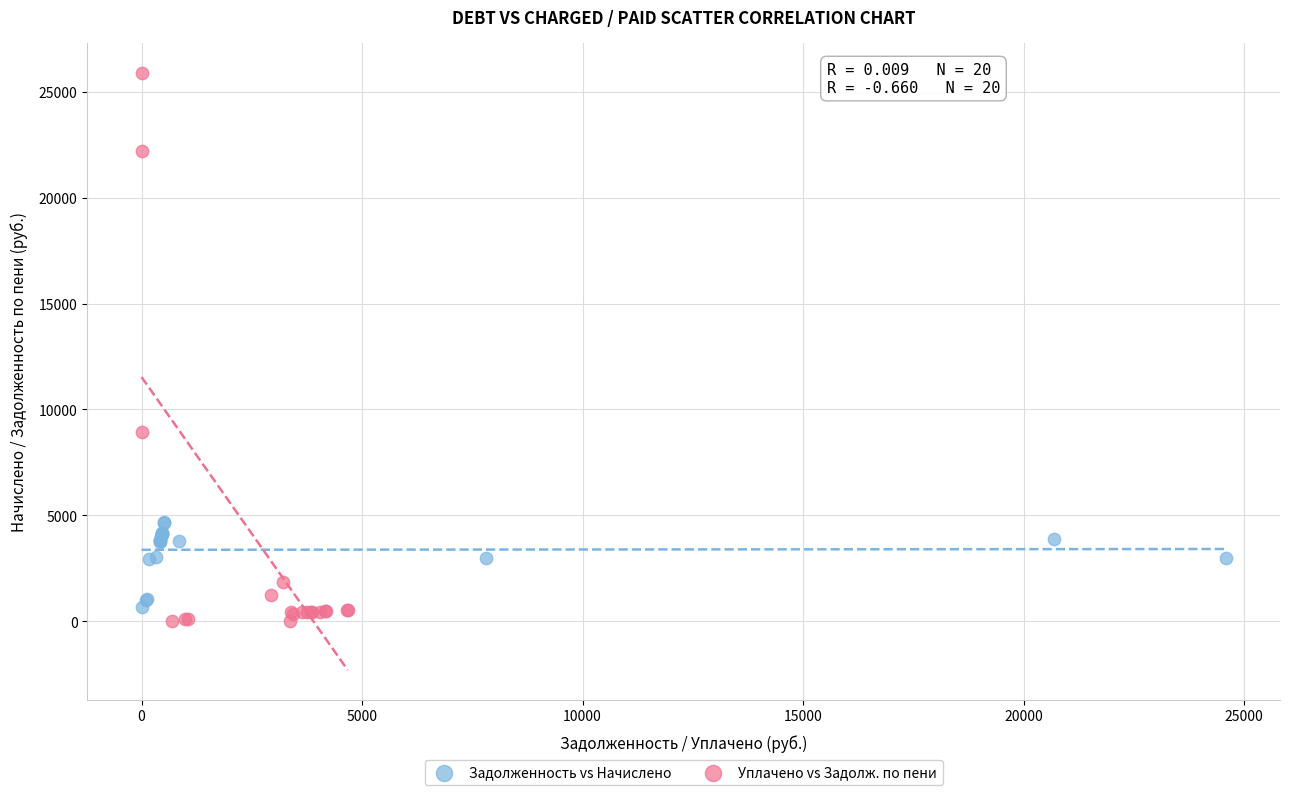

Which series has the widest spread of Y values?

Уплачено vs Задолж. по пени